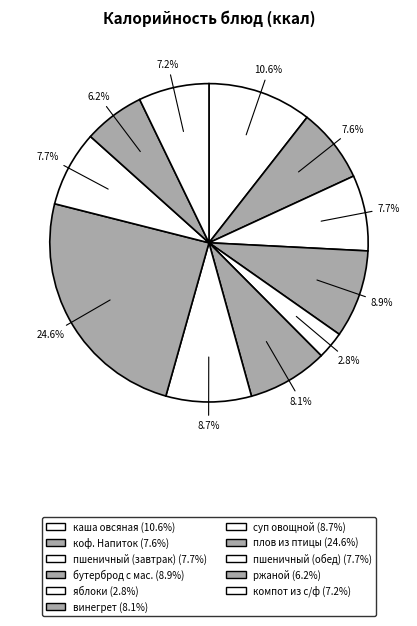

Combined, what portion of the pie is бутерброд с мас. and каша овсяная?

19.5%